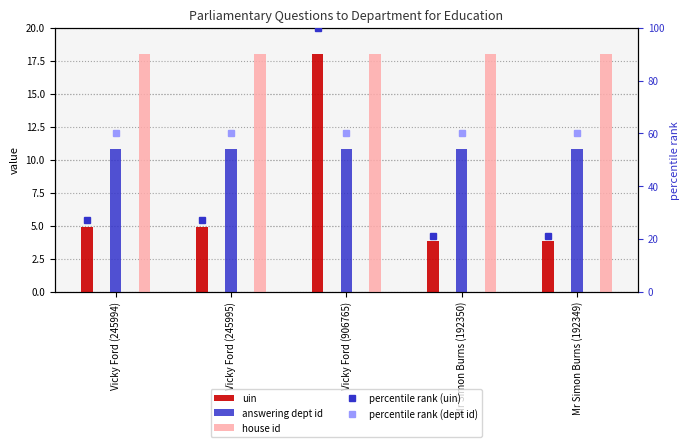

How many values in the uin series are below 4?

2